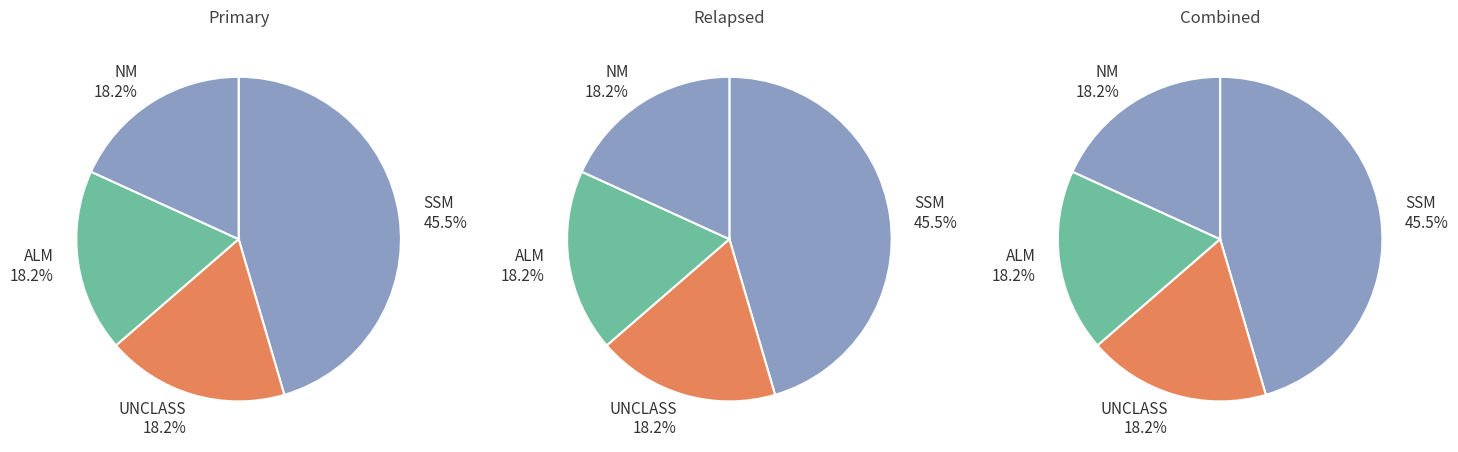

To the nearest percent, what is the combined percentage of NM and SSM?

64%